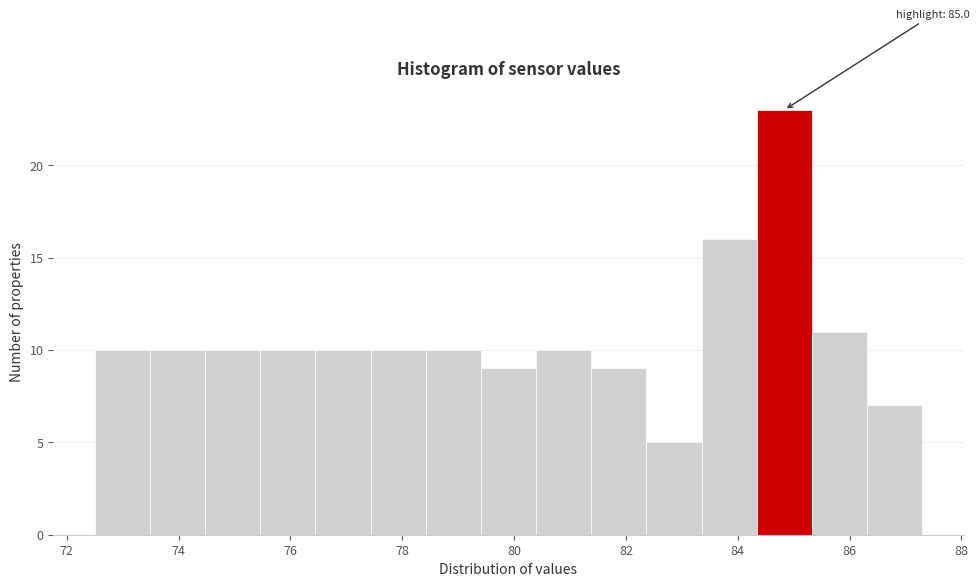

Over which range of the x-axis is the bar tallest?

84.4 to 85.4